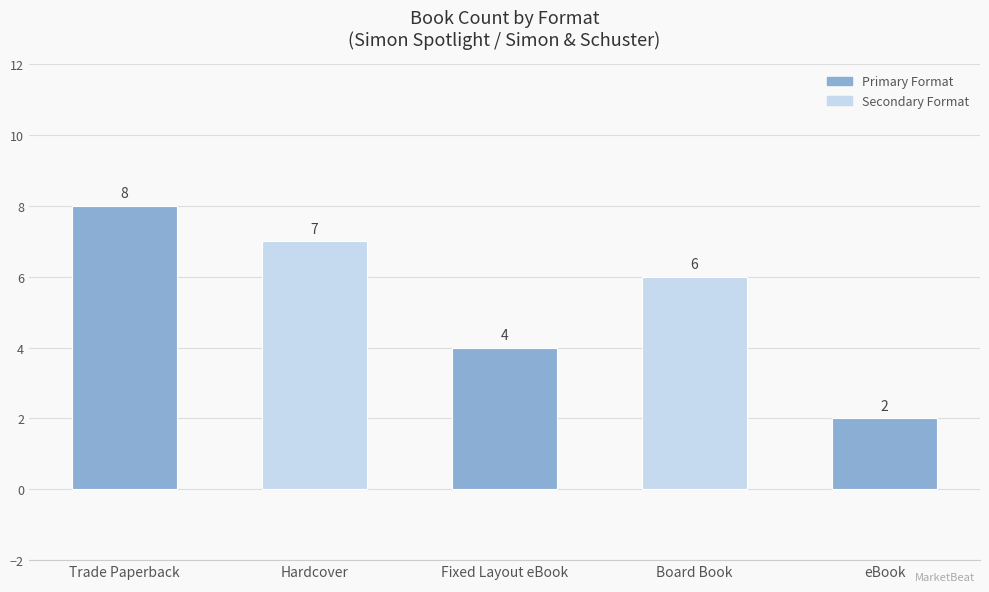

List the labels in order of value, smallest first.

eBook, Fixed Layout eBook, Board Book, Hardcover, Trade Paperback